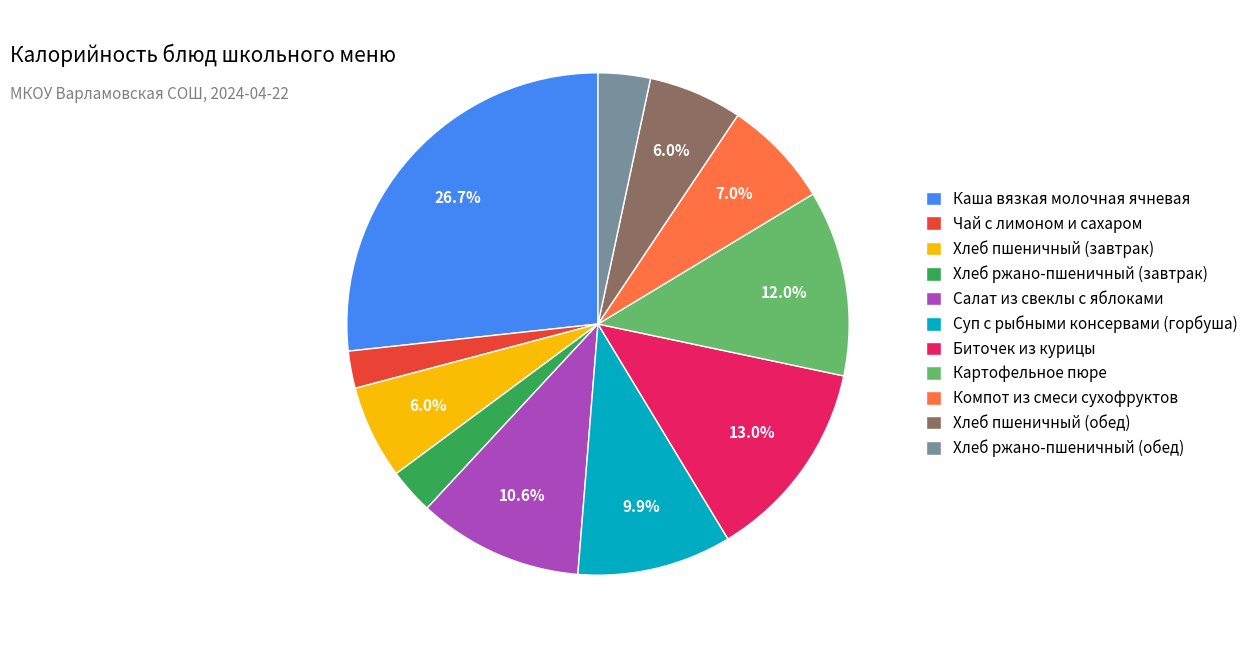

How many segments does this pie chart have?

11